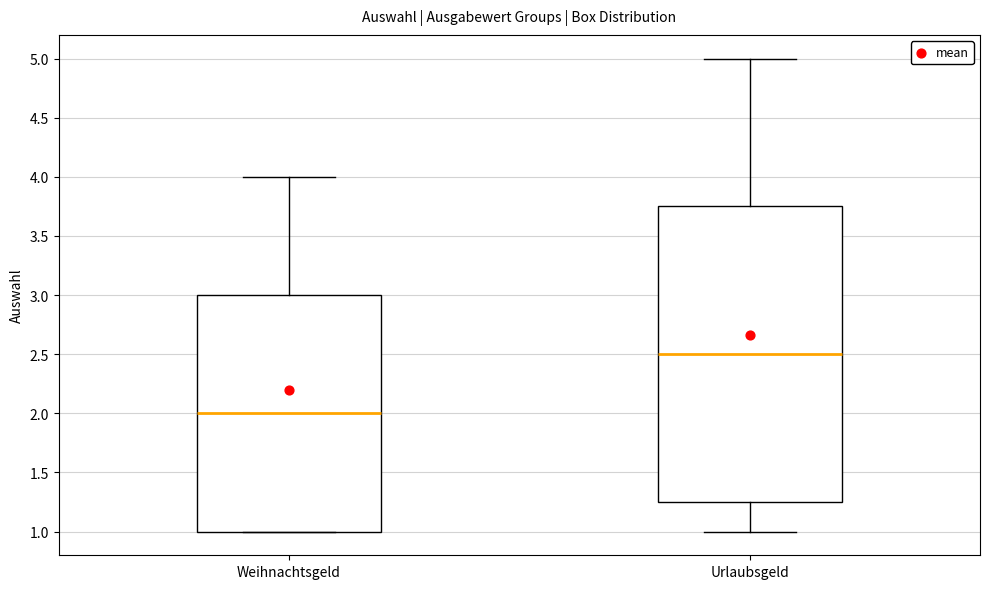

Which box is the tallest, from its lower edge to its upper edge?

Urlaubsgeld